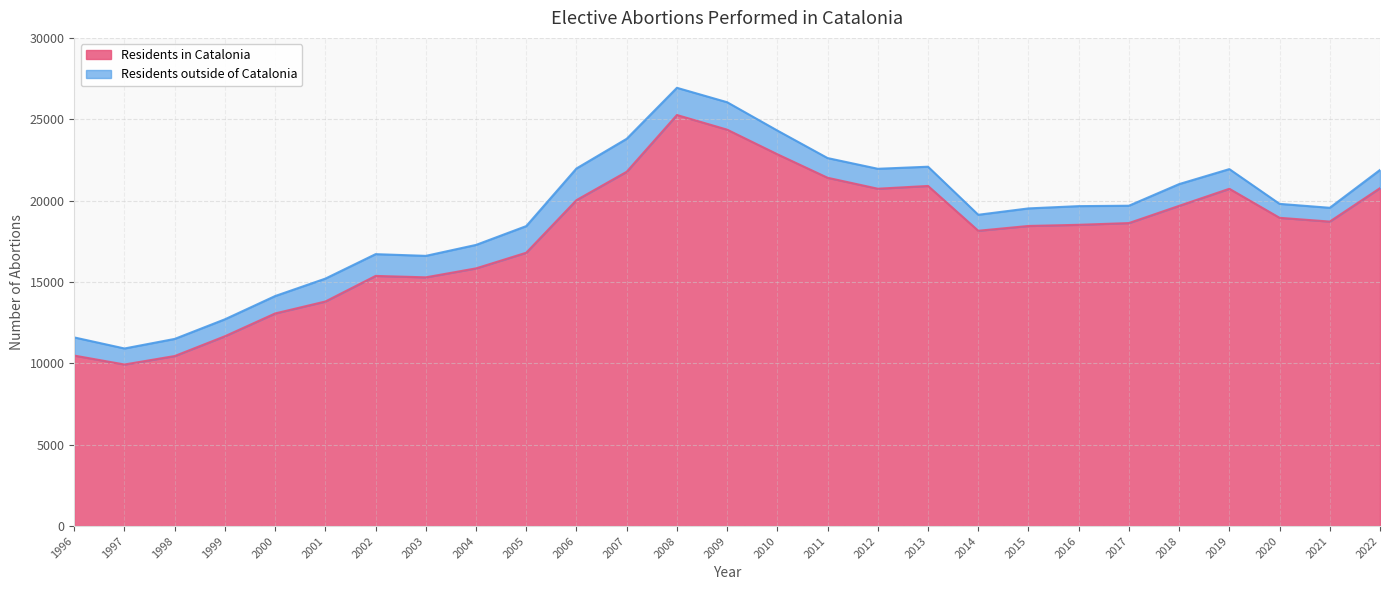

Rank the categories by value from highest to lowest.

2008, 2009, 2010, 2007, 2011, 2013, 2022, 2012, 2019, 2006, 2018, 2020, 2021, 2017, 2016, 2015, 2014, 2005, 2004, 2002, 2003, 2001, 2000, 1999, 1996, 1998, 1997